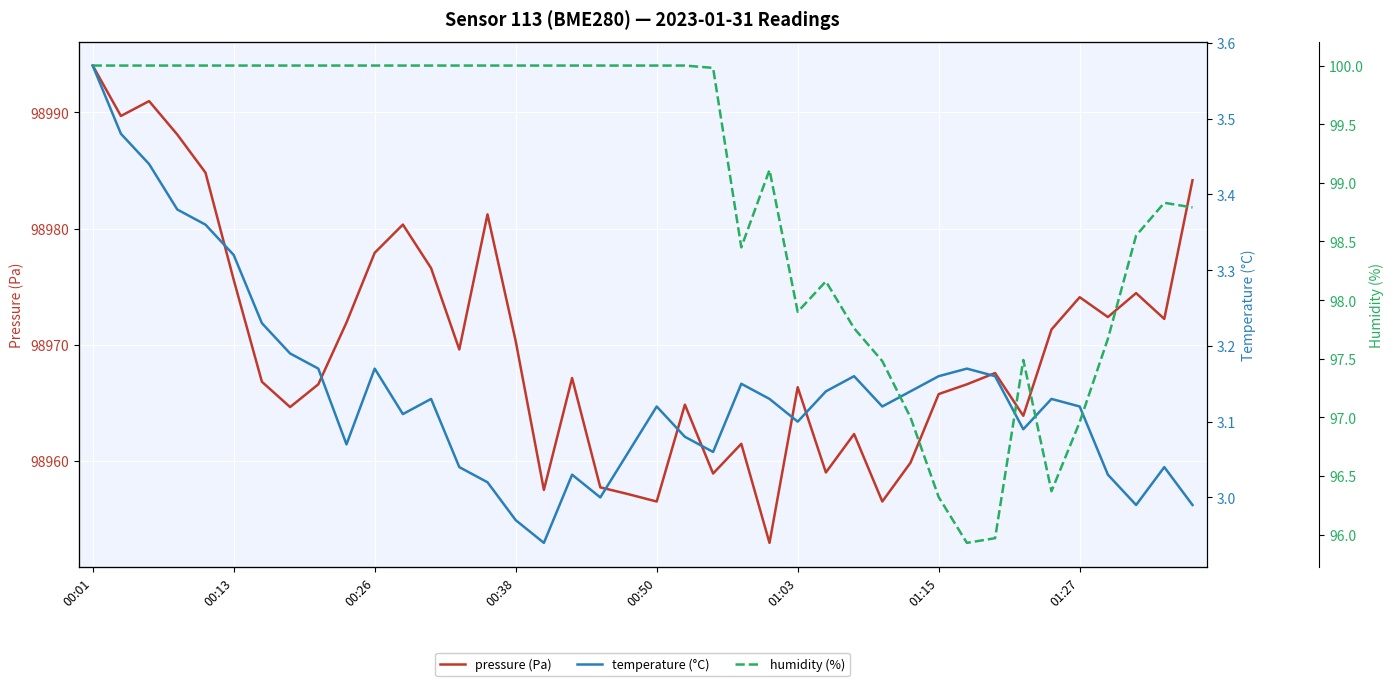

Which category has the highest value in the pressure (Pa) series?

00:01